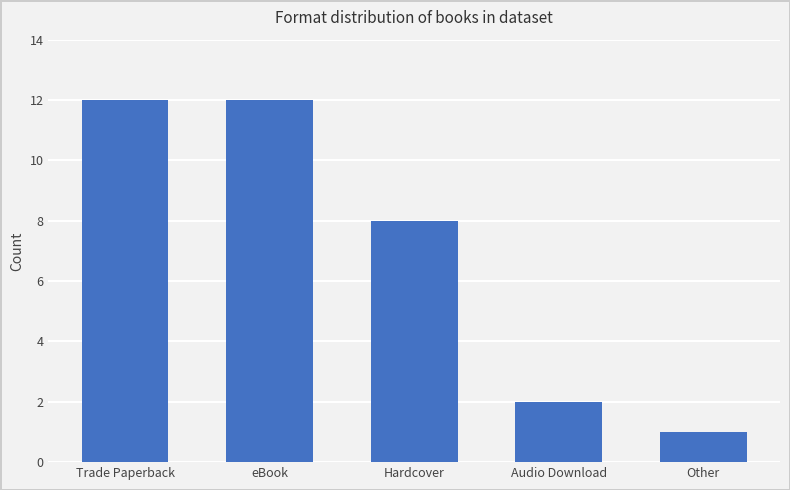

What is the difference between the second highest and minimum values?

11